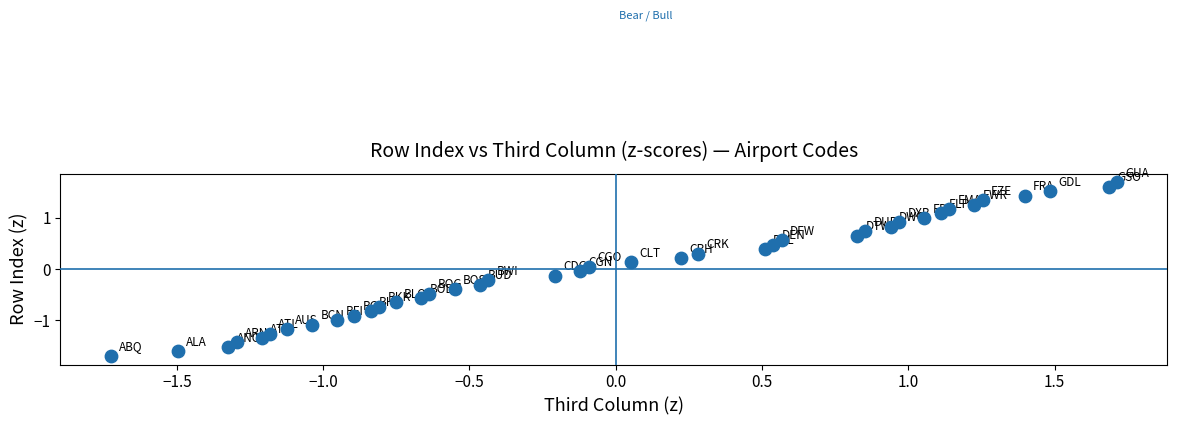

What is the range of Y values (max minus min)?

3.4